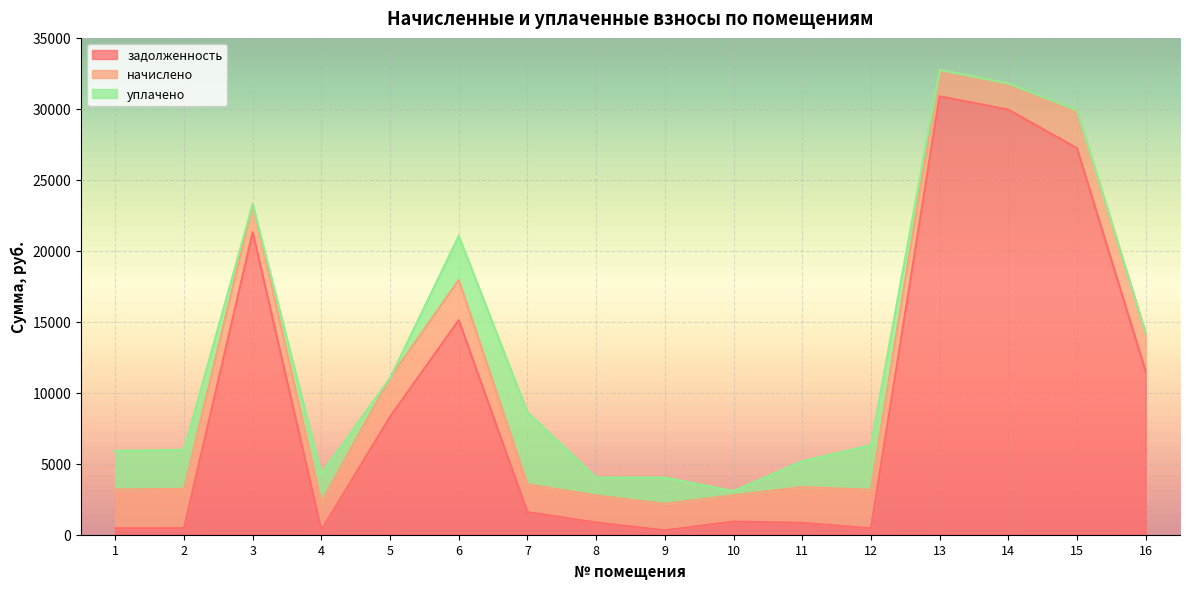

How many data points in задолженность are above 1592?

8